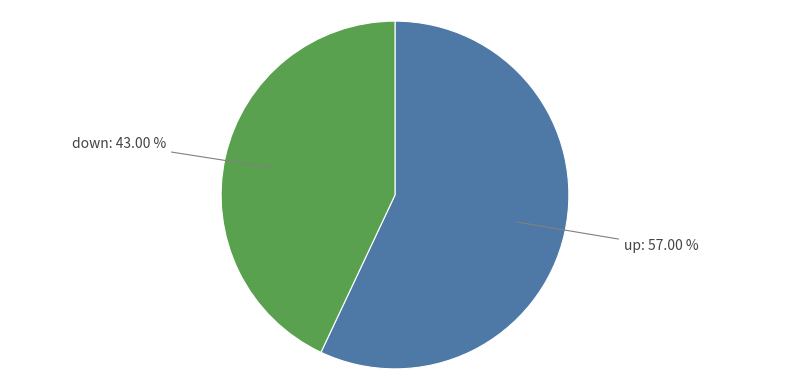

Is there a majority slice in this chart?

Yes